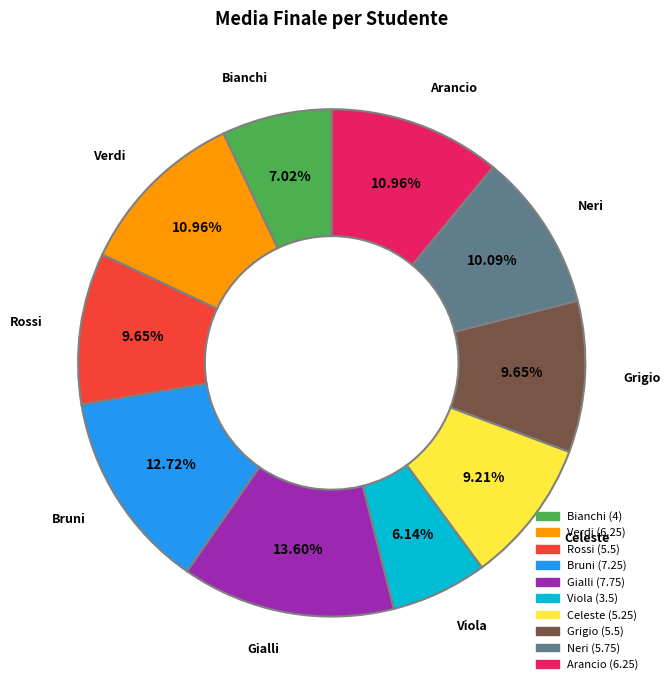

Which category has the smallest portion of the pie?

Viola